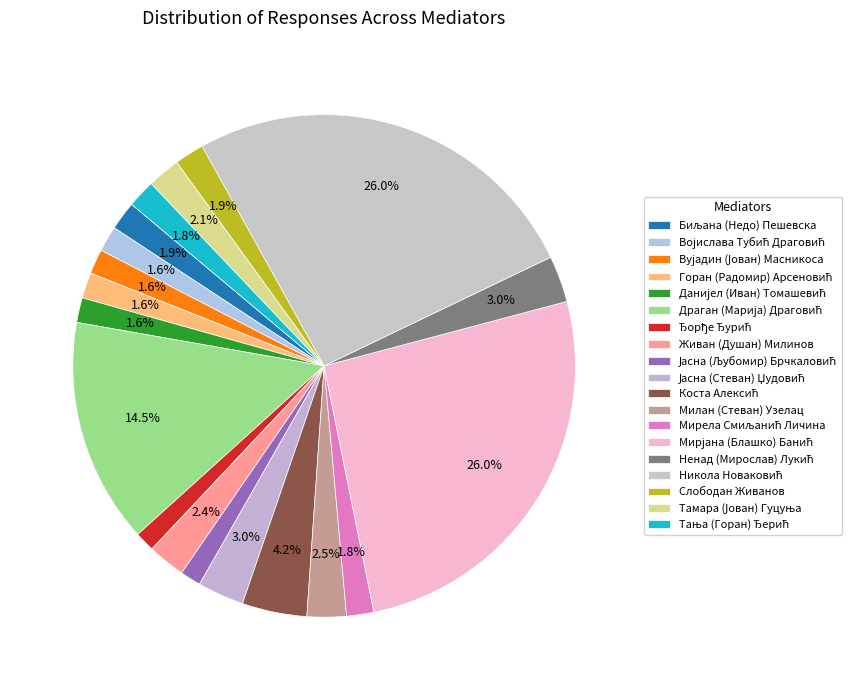

How many segments does this pie chart have?

19